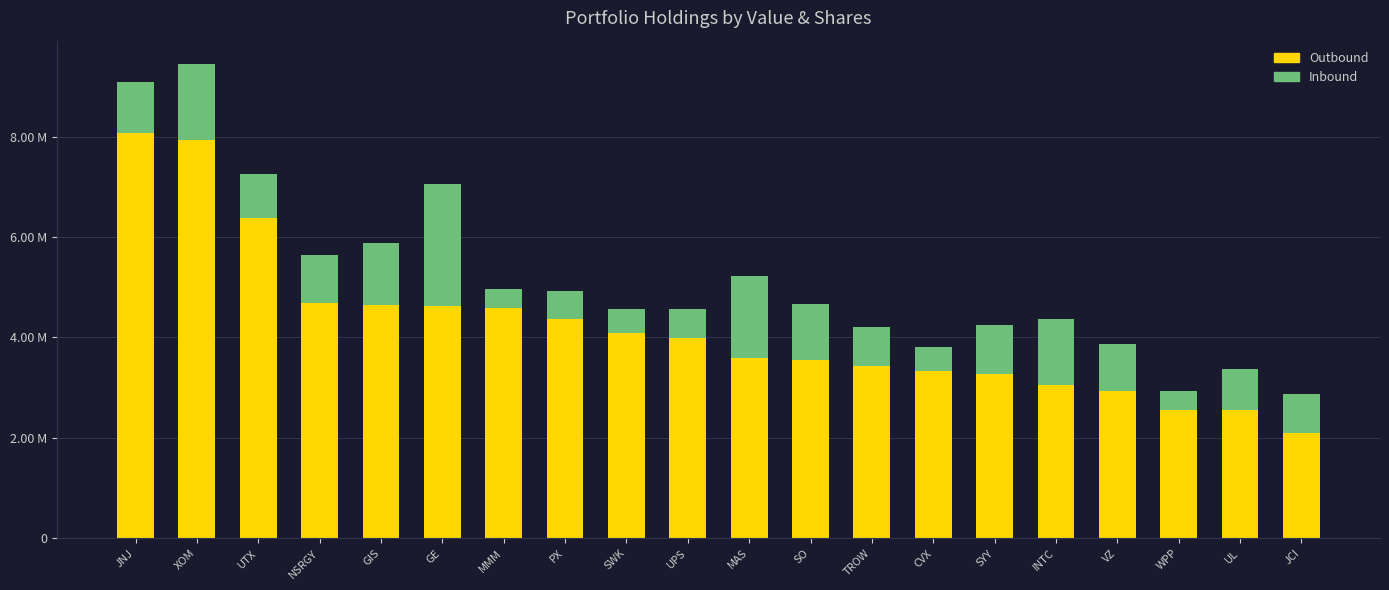

Are the bars grouped side by side (vs. stacked)?

No